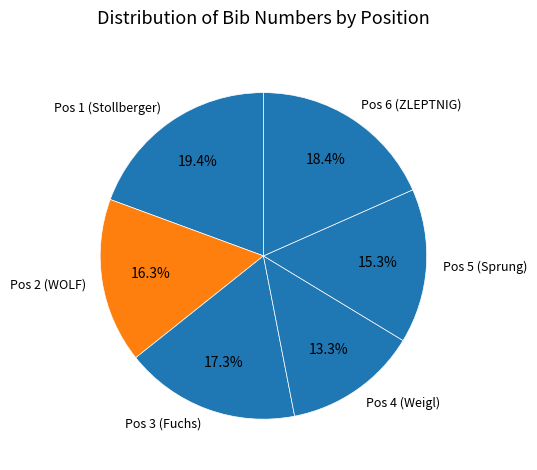

Which category has the smallest portion of the pie?

Pos 4 (Weigl)